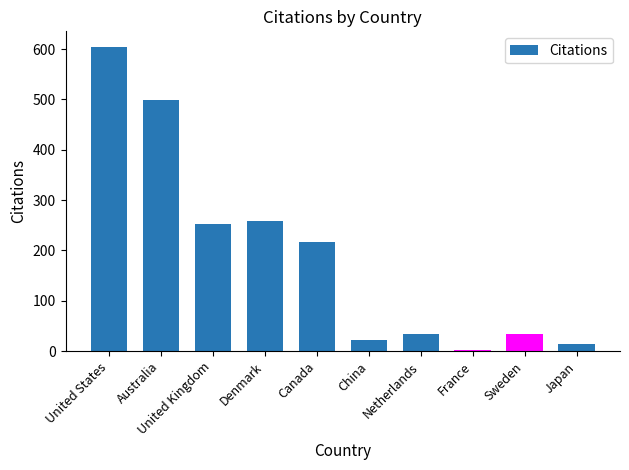

Which label corresponds to the smallest value in the chart?

France